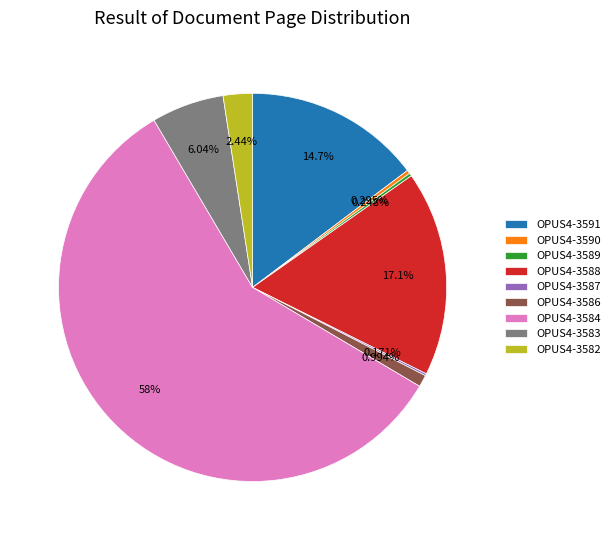

Does any single category account for the majority?

Yes